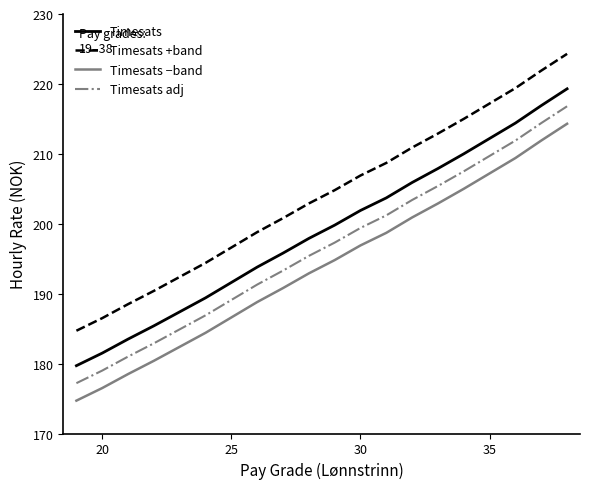

Rank the series by their maximum value, from highest to lowest.

Timesats +band, Timesats, Timesats adj, Timesats −band